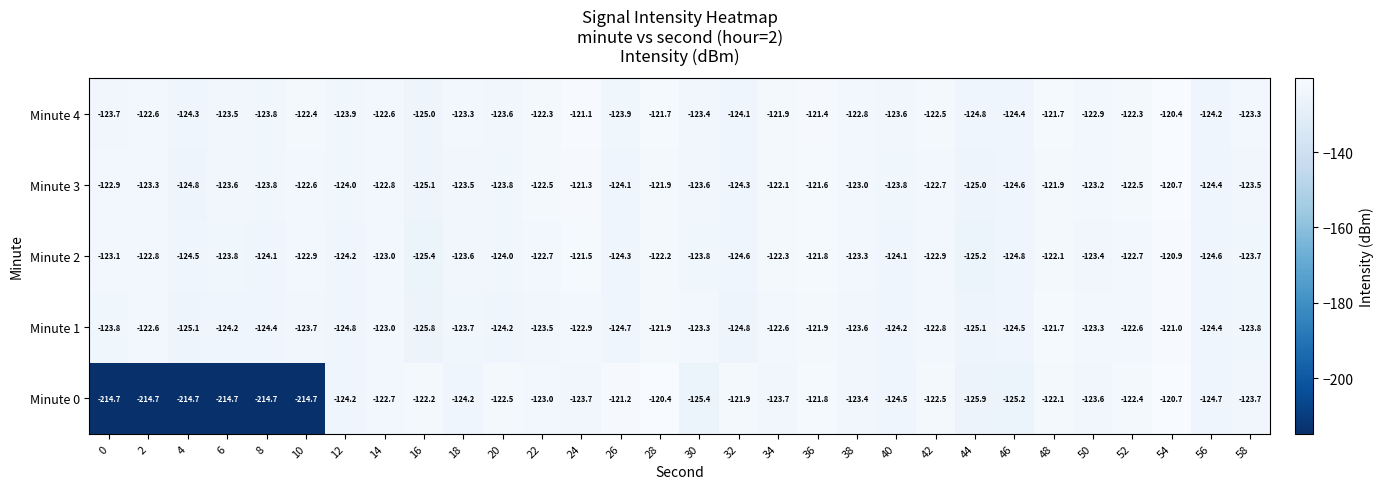

Which series changed the most between 14 and 52?

Minute 1